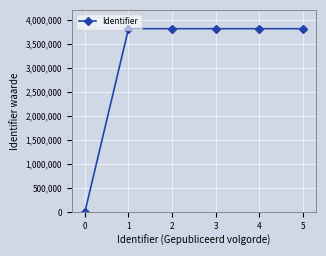

How many lines are shown in the chart?

1